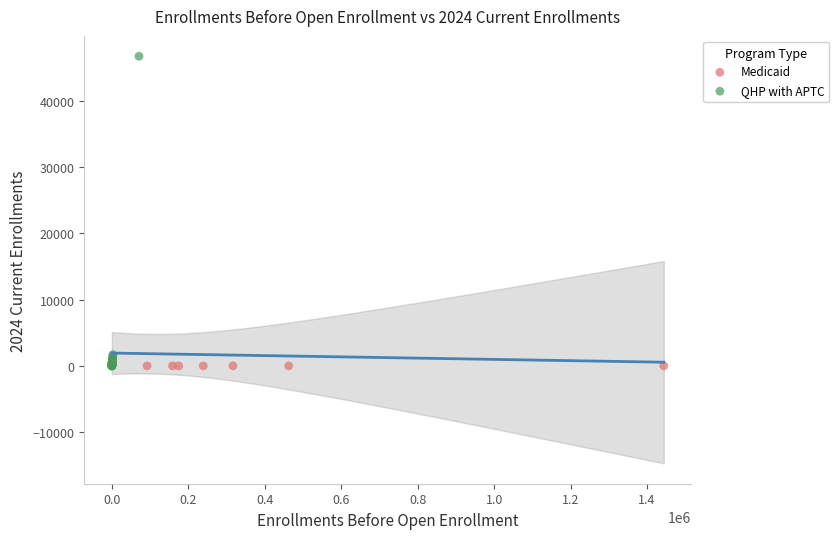

Which series contains the highest Y value?

QHP with APTC